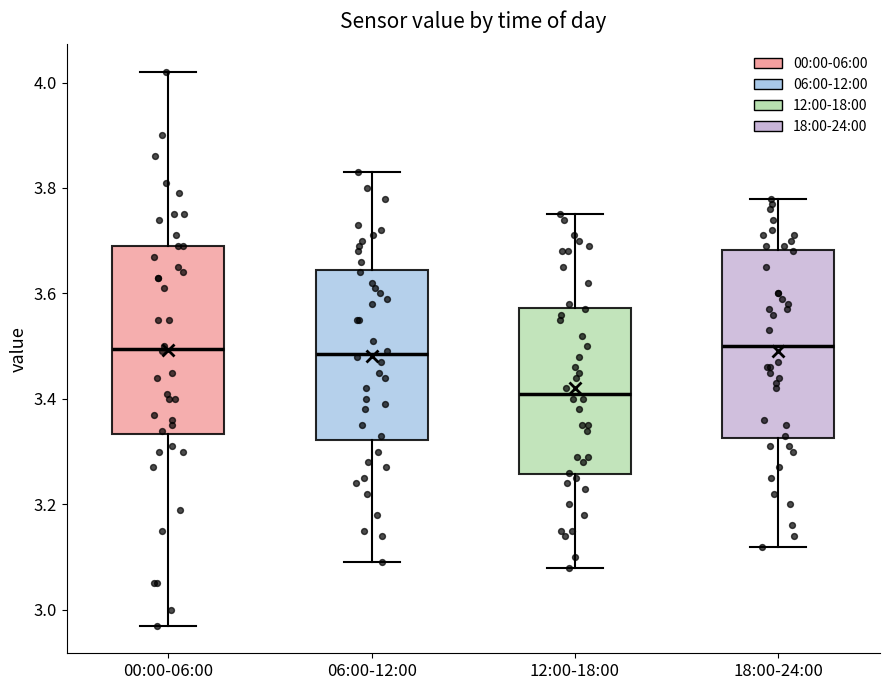

Reading left to right, transcribe this box plot: for each box, give where its median line is, the range the box spans, and where its two whiskers end, as read against the y-axis. The values are not printed on the chart, so give them approximately, as read against the axis.

00:00-06:00: median 3.50, box 3.34 to 3.70, whiskers 2.98 to 4.02
06:00-12:00: median 3.48, box 3.32 to 3.64, whiskers 3.10 to 3.84
12:00-18:00: median 3.42, box 3.26 to 3.58, whiskers 3.08 to 3.76
18:00-24:00: median 3.50, box 3.32 to 3.68, whiskers 3.12 to 3.78